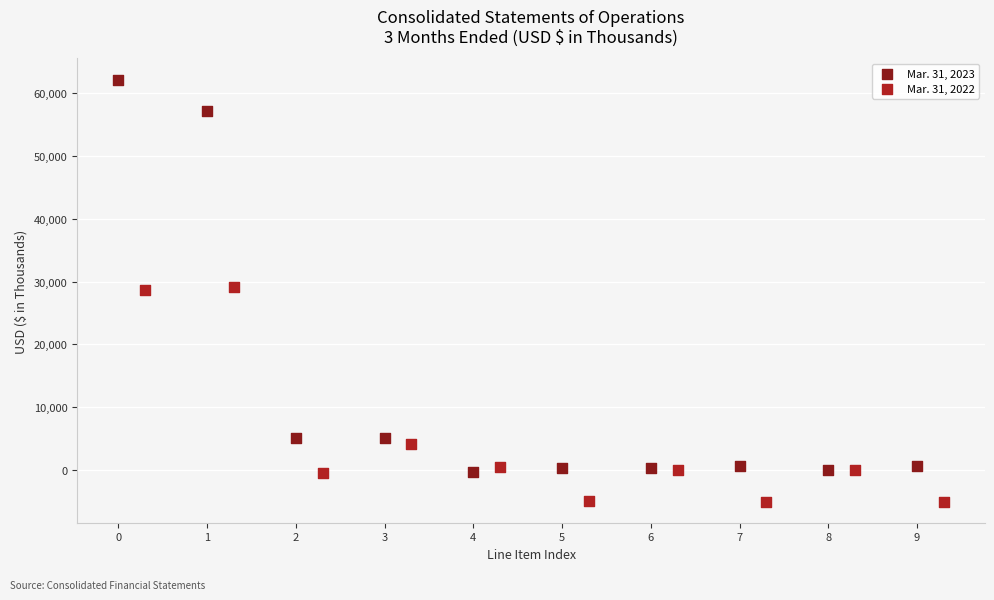

Which series has the widest spread of Y values?

Mar. 31, 2023